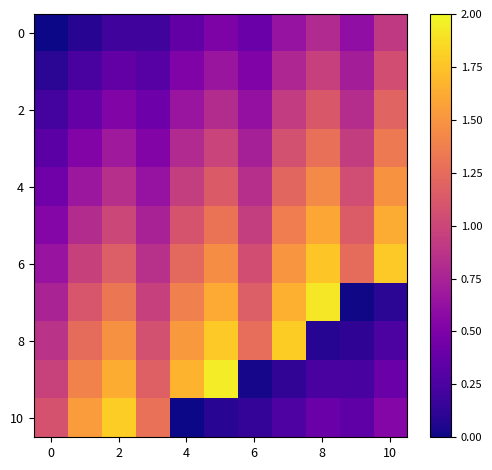

What is the greatest value displayed?

1.9